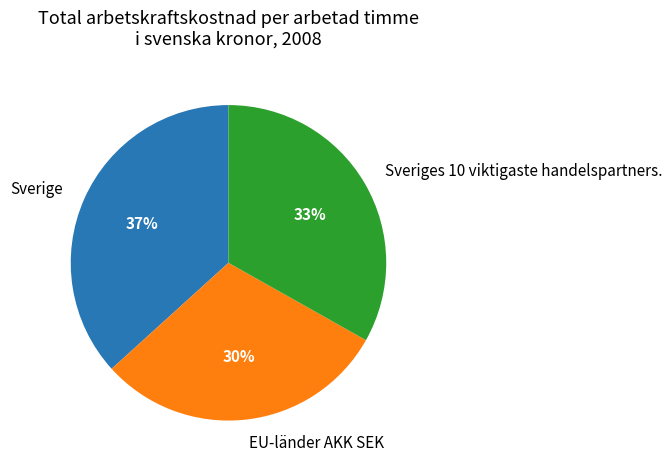

Approximately how many times larger is the value at EU-länder AKK SEK compared to Sverige?

0.8